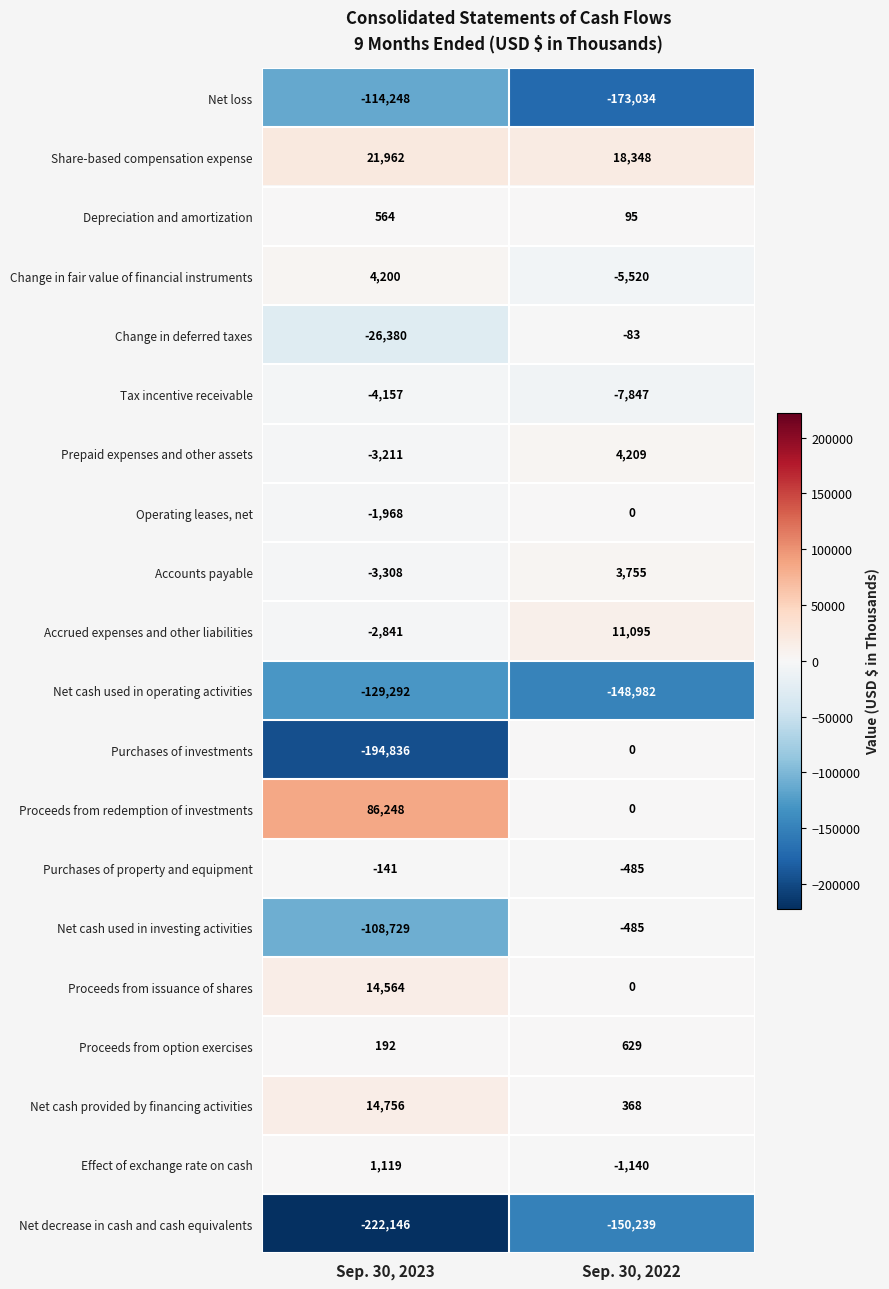

At which category is the sum across all series the highest?

Sep. 30, 2022